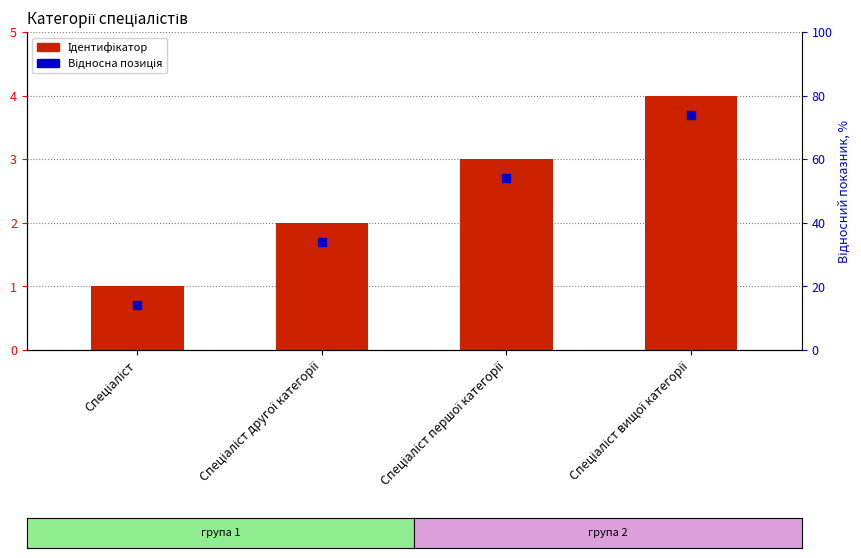

At which category is the sum across all series the highest?

Спеціаліст вищої категорії